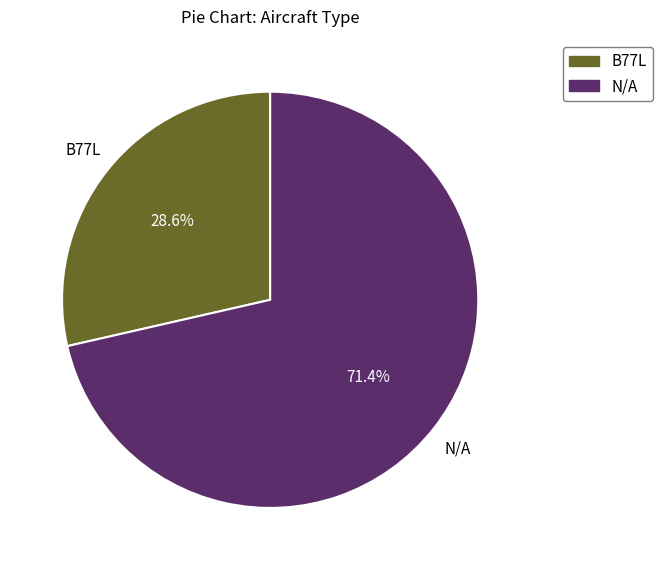

Is N/A the majority of the pie?

Yes